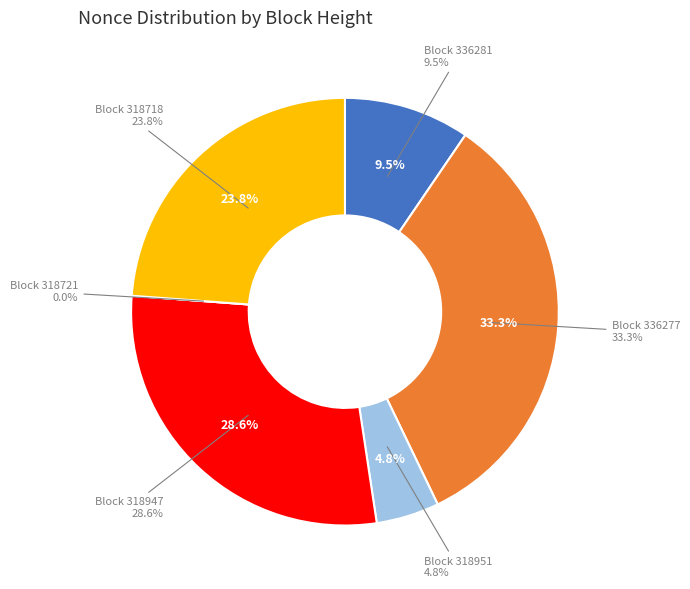

Which slice is the largest?

336277